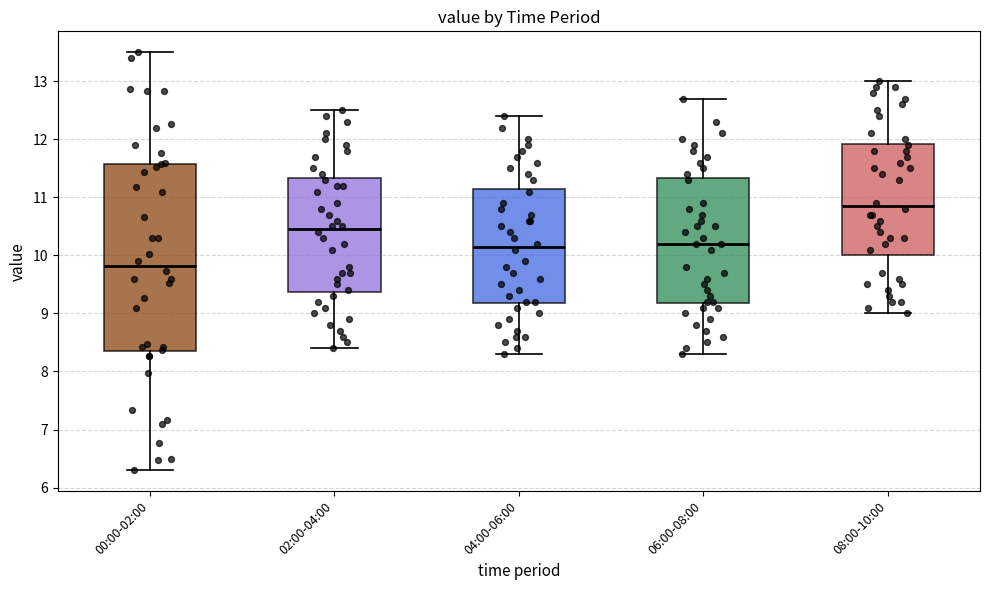

Which box has the lowest median line?

00:00-02:00